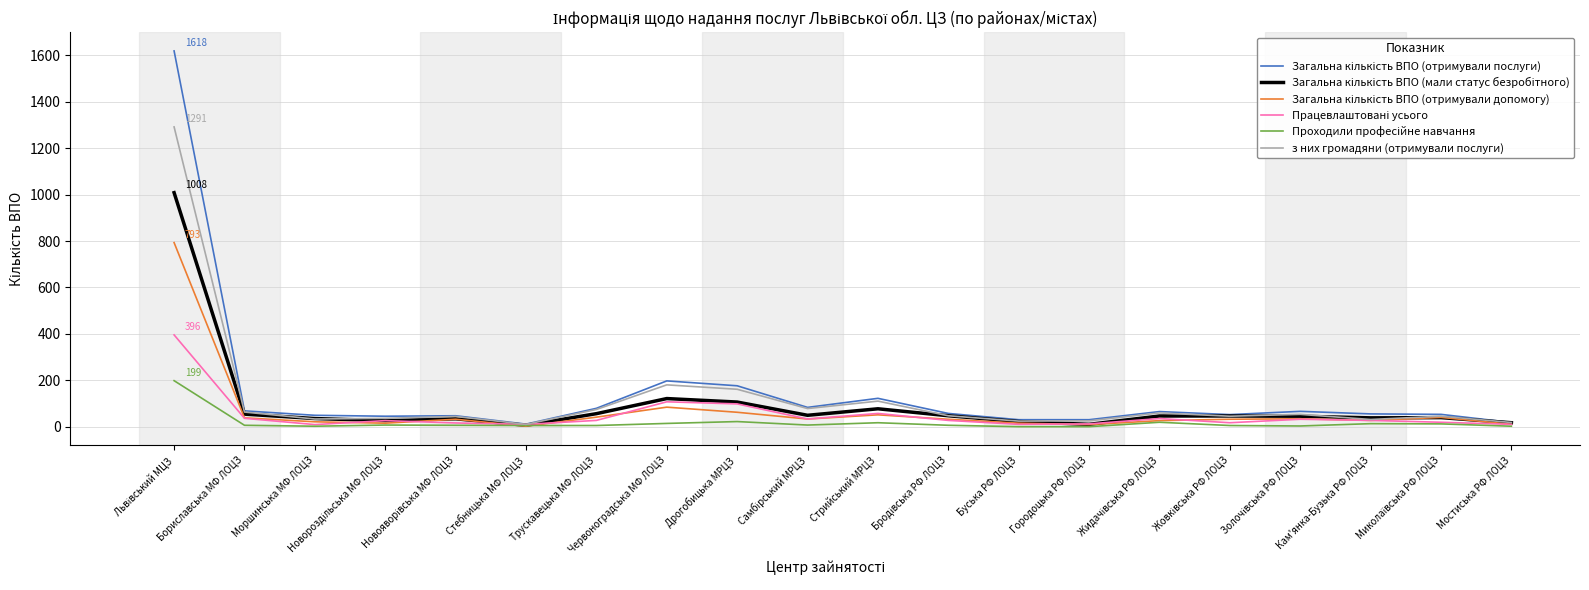

What is the greatest value displayed?

1618